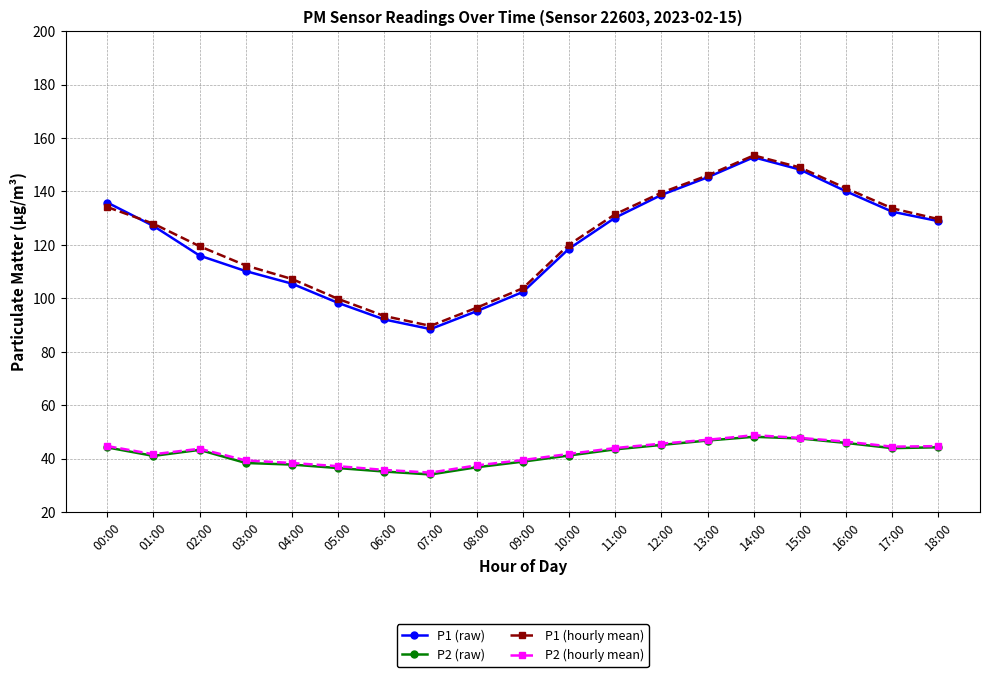

The value of P2 (raw) at 00:00 is 44.2. True or false?

True